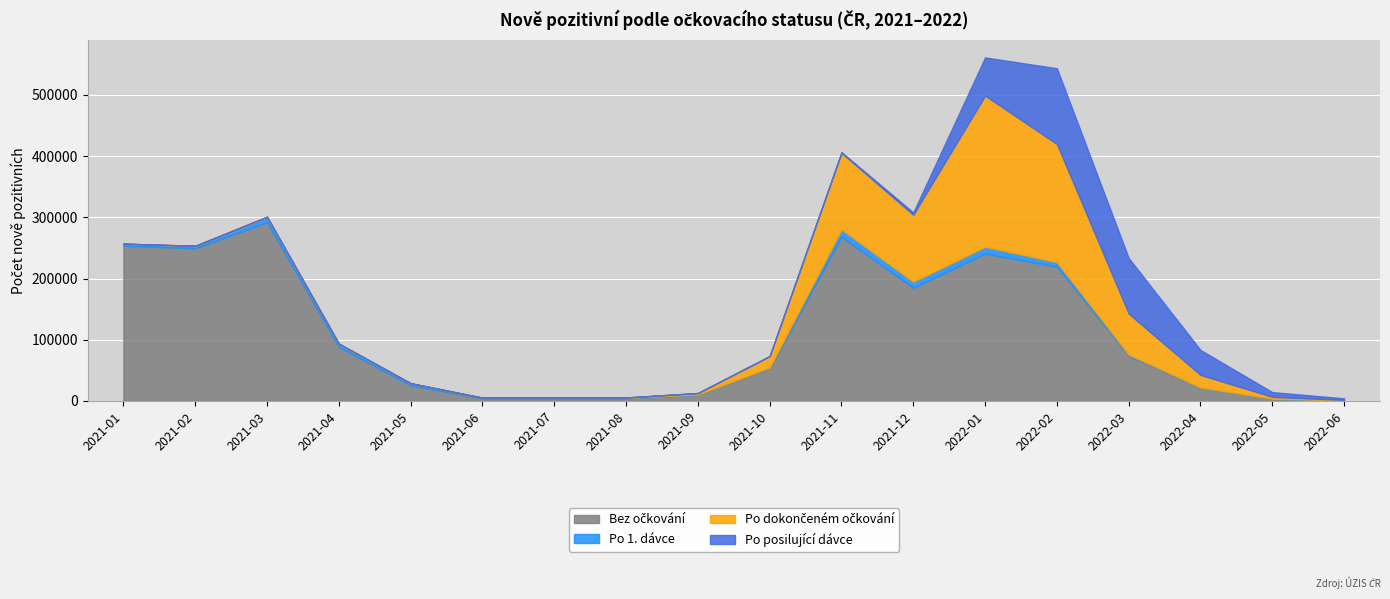

Count the number of categories in the chart.

18